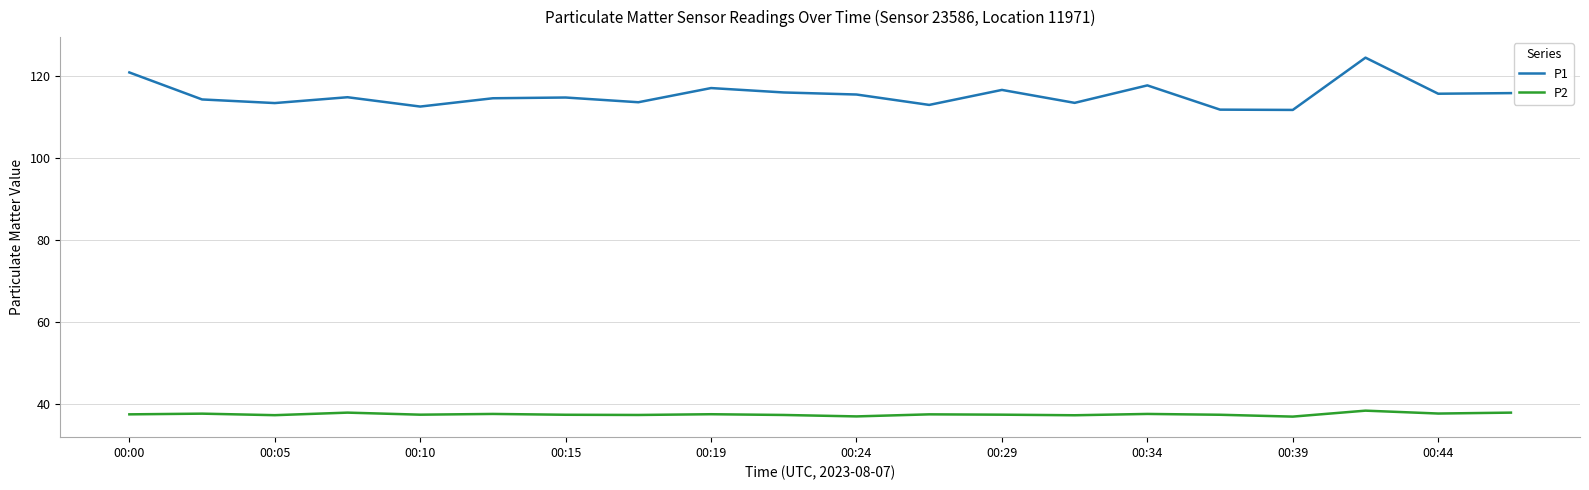

Which series has the widest spread of values?

P1